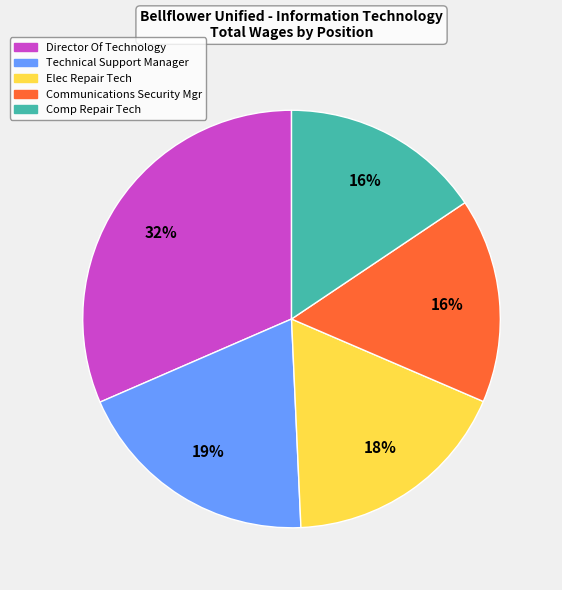

Does any single category account for the majority?

No